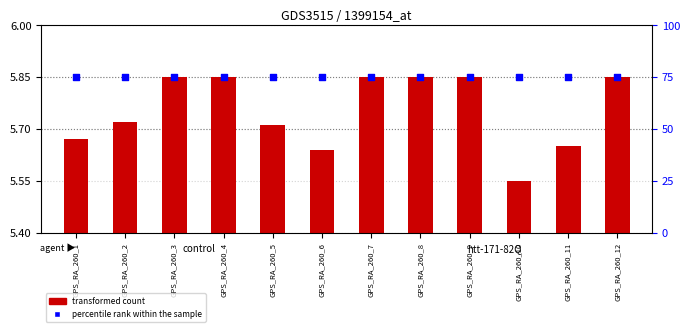

What are all the series names shown in the legend?

transformed count, percentile rank within the sample